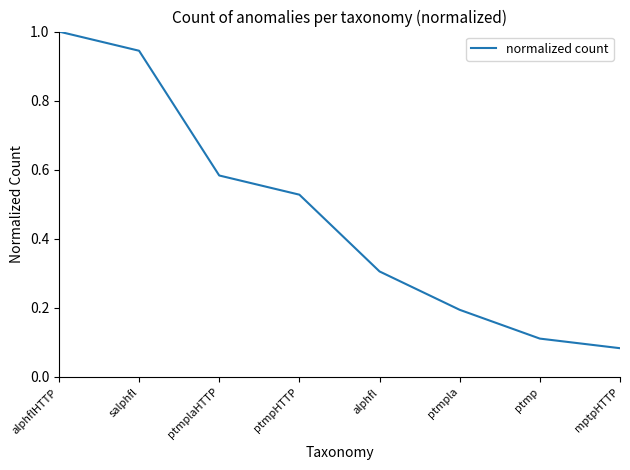

Which label corresponds to the largest value in the chart?

alphflHTTP